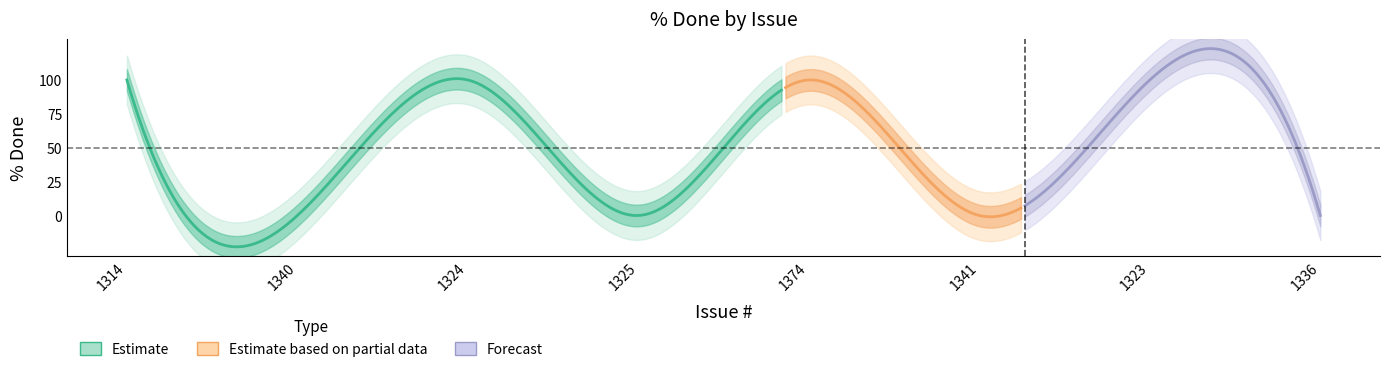

Reading right to left, extract all data points from this chart.

0	100	0	100	0	100	0	100